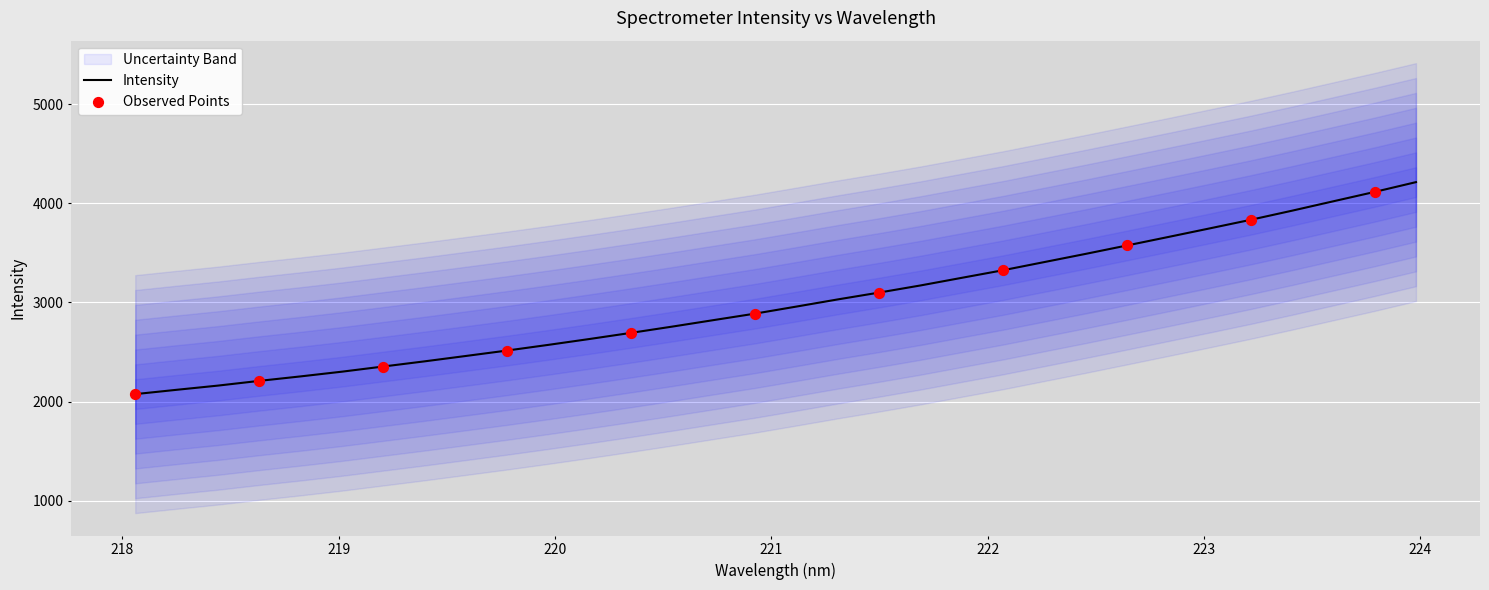

What is the change in value from 222.8355 to 223.7895?

+454.6